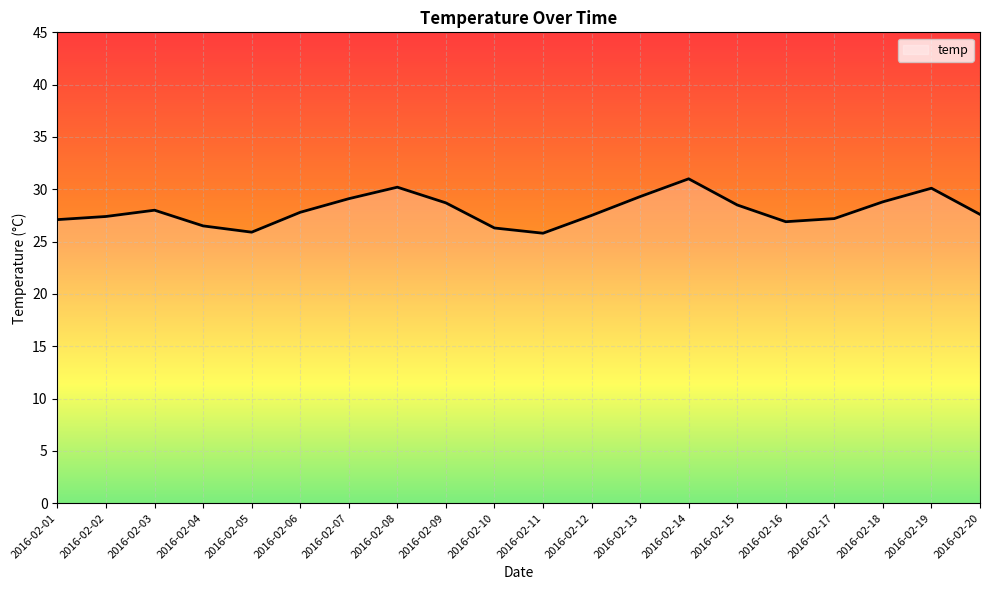

Which has a higher value, 2016-02-01 or 2016-02-15?

2016-02-15